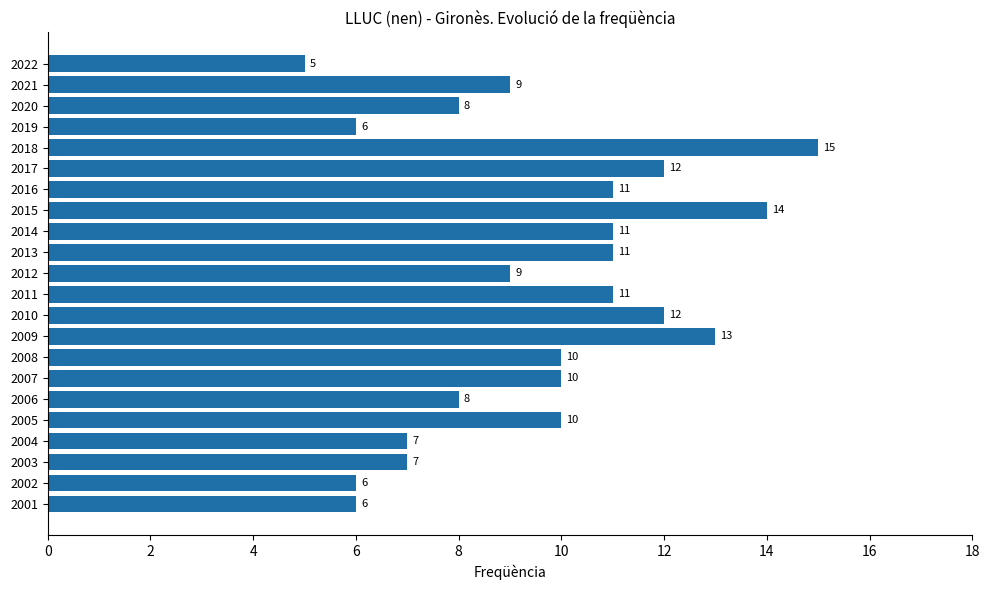

Reading bottom to top, extract all data points from this chart.

6	6	7	7	10	8	10	10	13	12	11	9	11	11	14	11	12	15	6	8	9	5